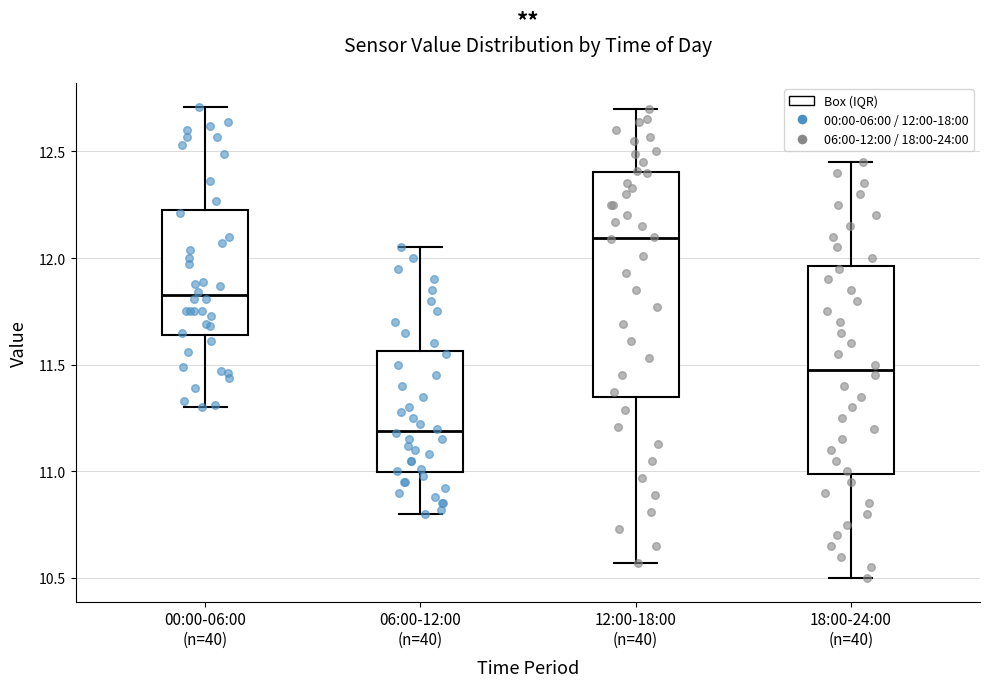

Reading left to right, read every box against the y-axis: the position of its median line, the range the box covers, and the ends of its whiskers. The values are not printed on the chart, so give them approximately, as read against the axis.

00:00-06:00 (n=40): median 11.85, box 11.65 to 12.25, whiskers 11.30 to 12.70
06:00-12:00 (n=40): median 11.20, box 11.00 to 11.55, whiskers 10.80 to 12.05
12:00-18:00 (n=40): median 12.10, box 11.35 to 12.40, whiskers 10.55 to 12.70
18:00-24:00 (n=40): median 11.50, box 11.00 to 11.95, whiskers 10.50 to 12.45